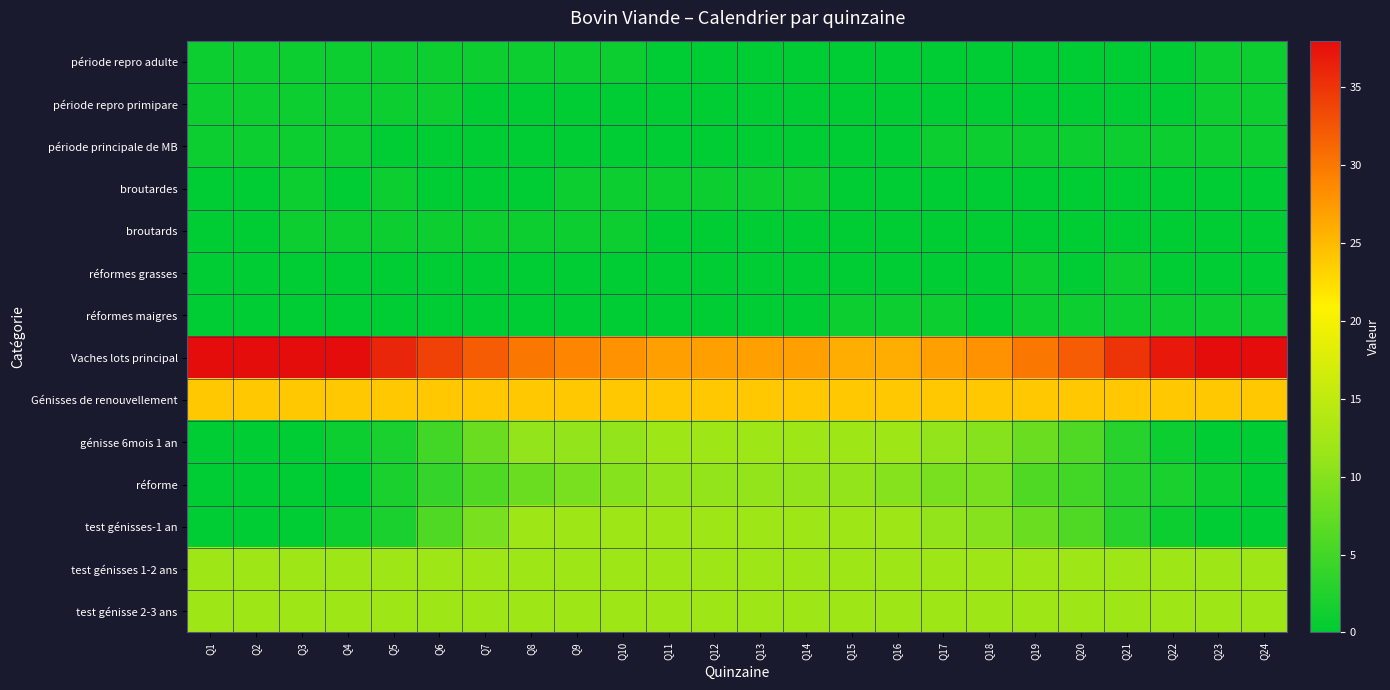

What is the total value across all series at Q23?

91